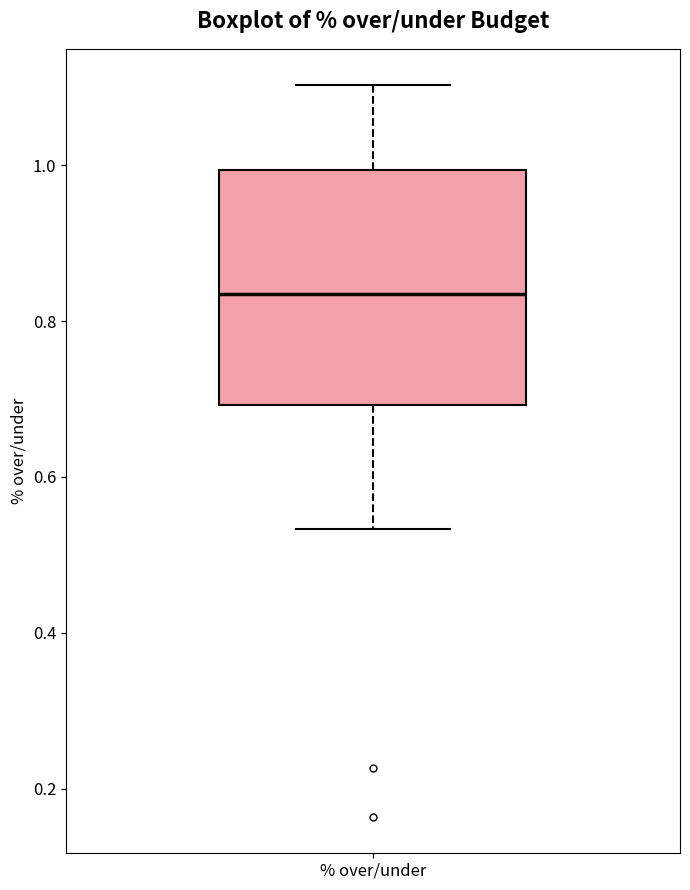

Where is the lower edge of the box for % over/under on the y-axis? The values are not printed on the chart, so give them approximately, as read against the axis.

0.70